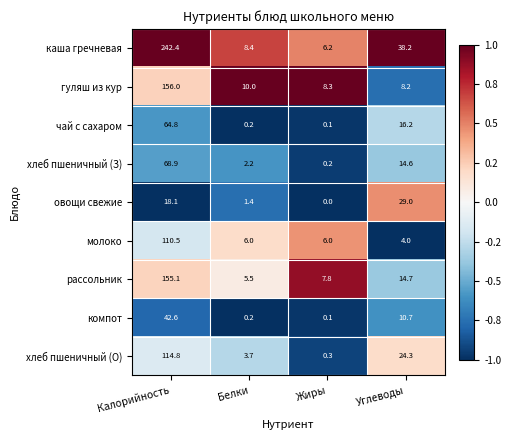

Which category has the lowest value in the компот series?

Жиры